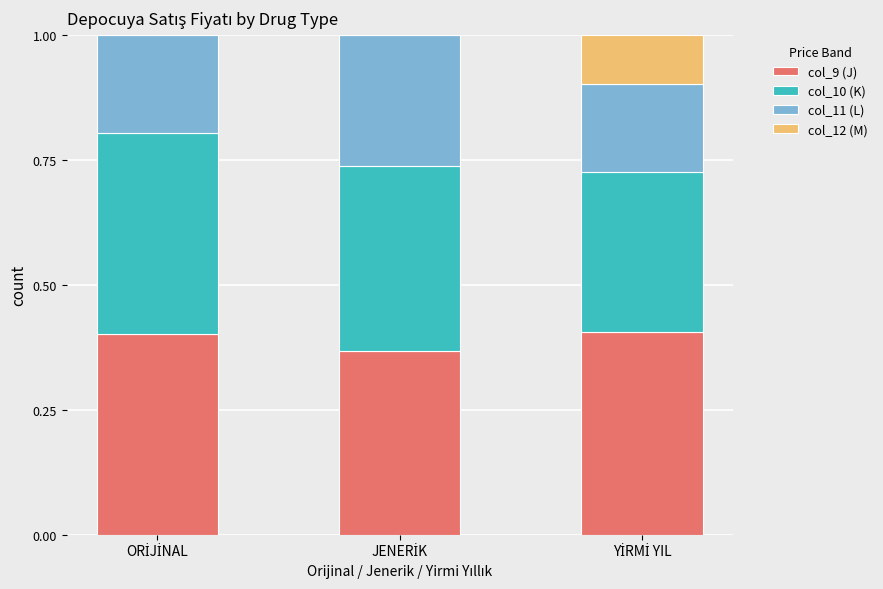

Count the number of categories in the chart.

3